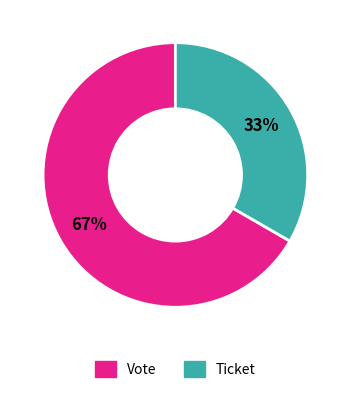

To the nearest percent, what is the average slice percentage?

50%